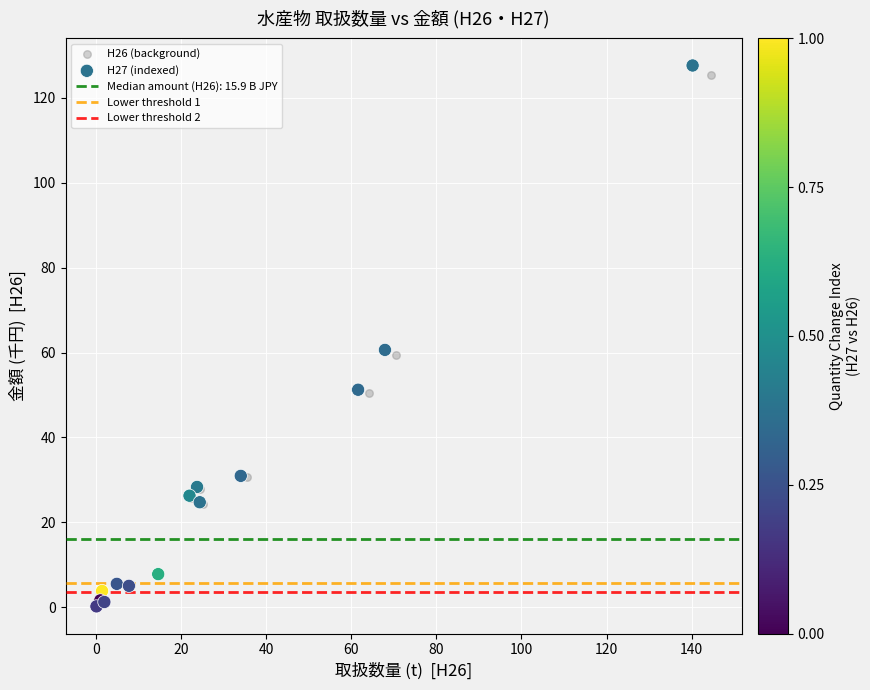

Which series has the widest spread of Y values?

H27 (indexed)